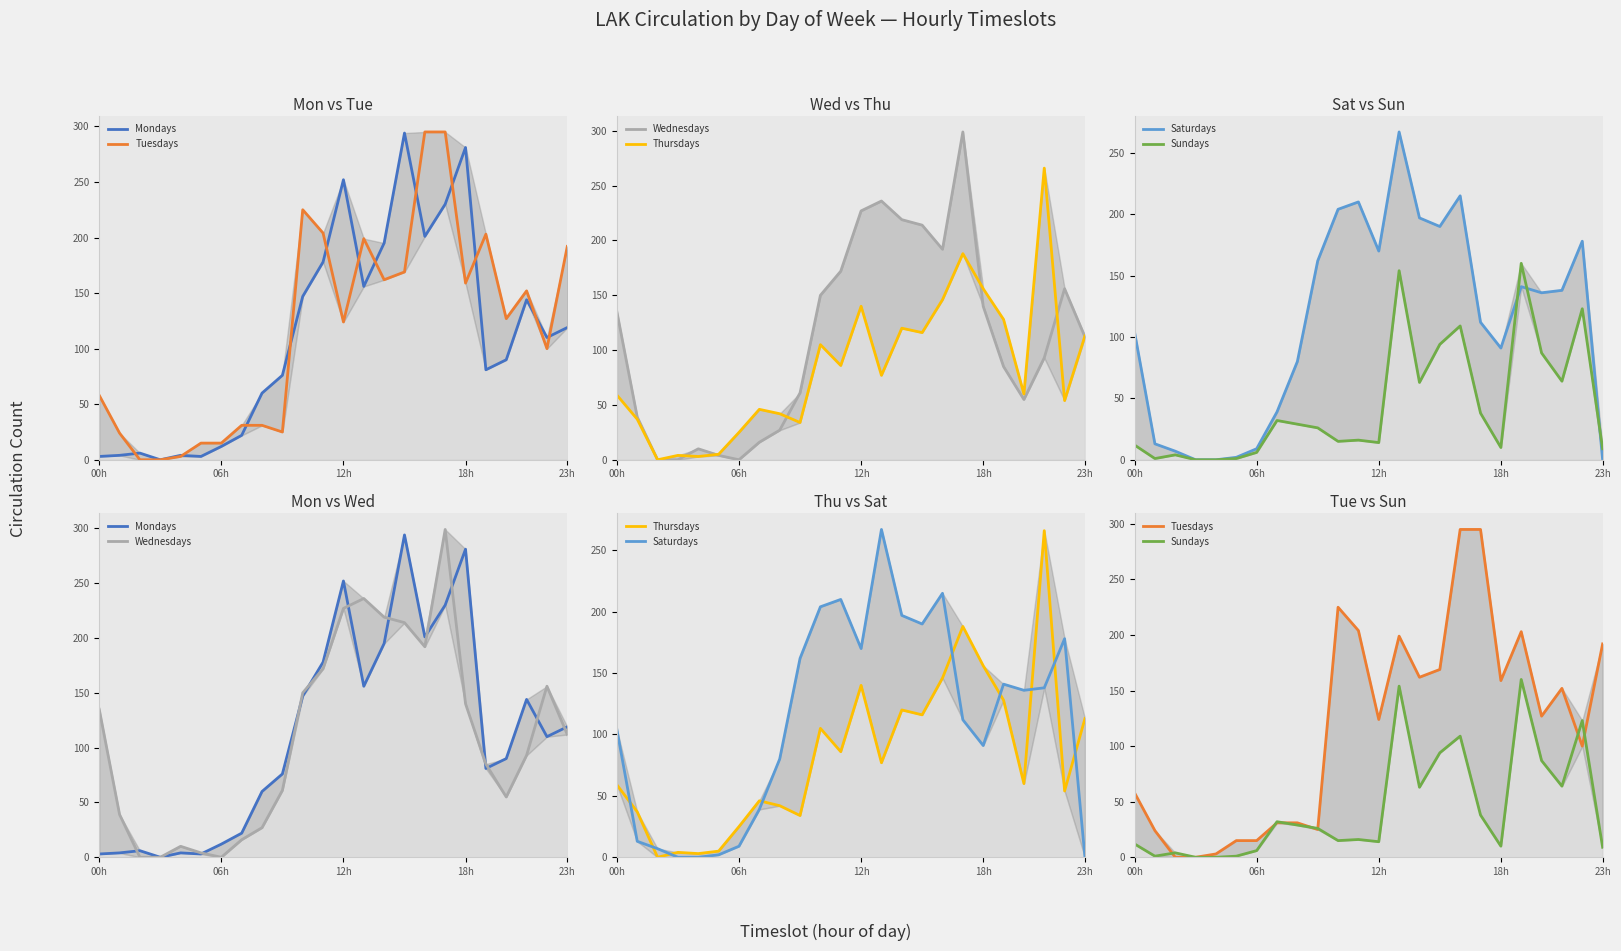

What is the label of the 19th point from the right?

5